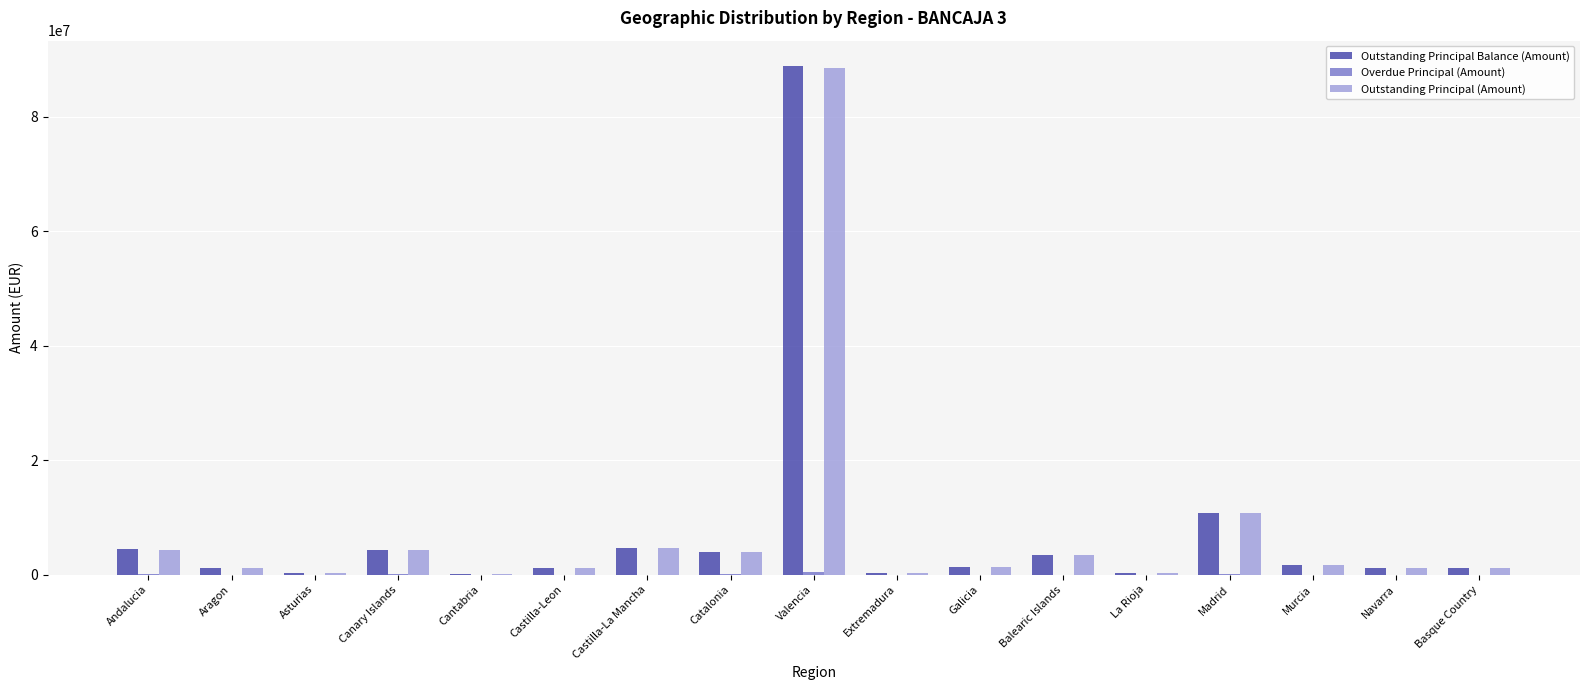

What is the maximum value shown in the chart?

88831448.0